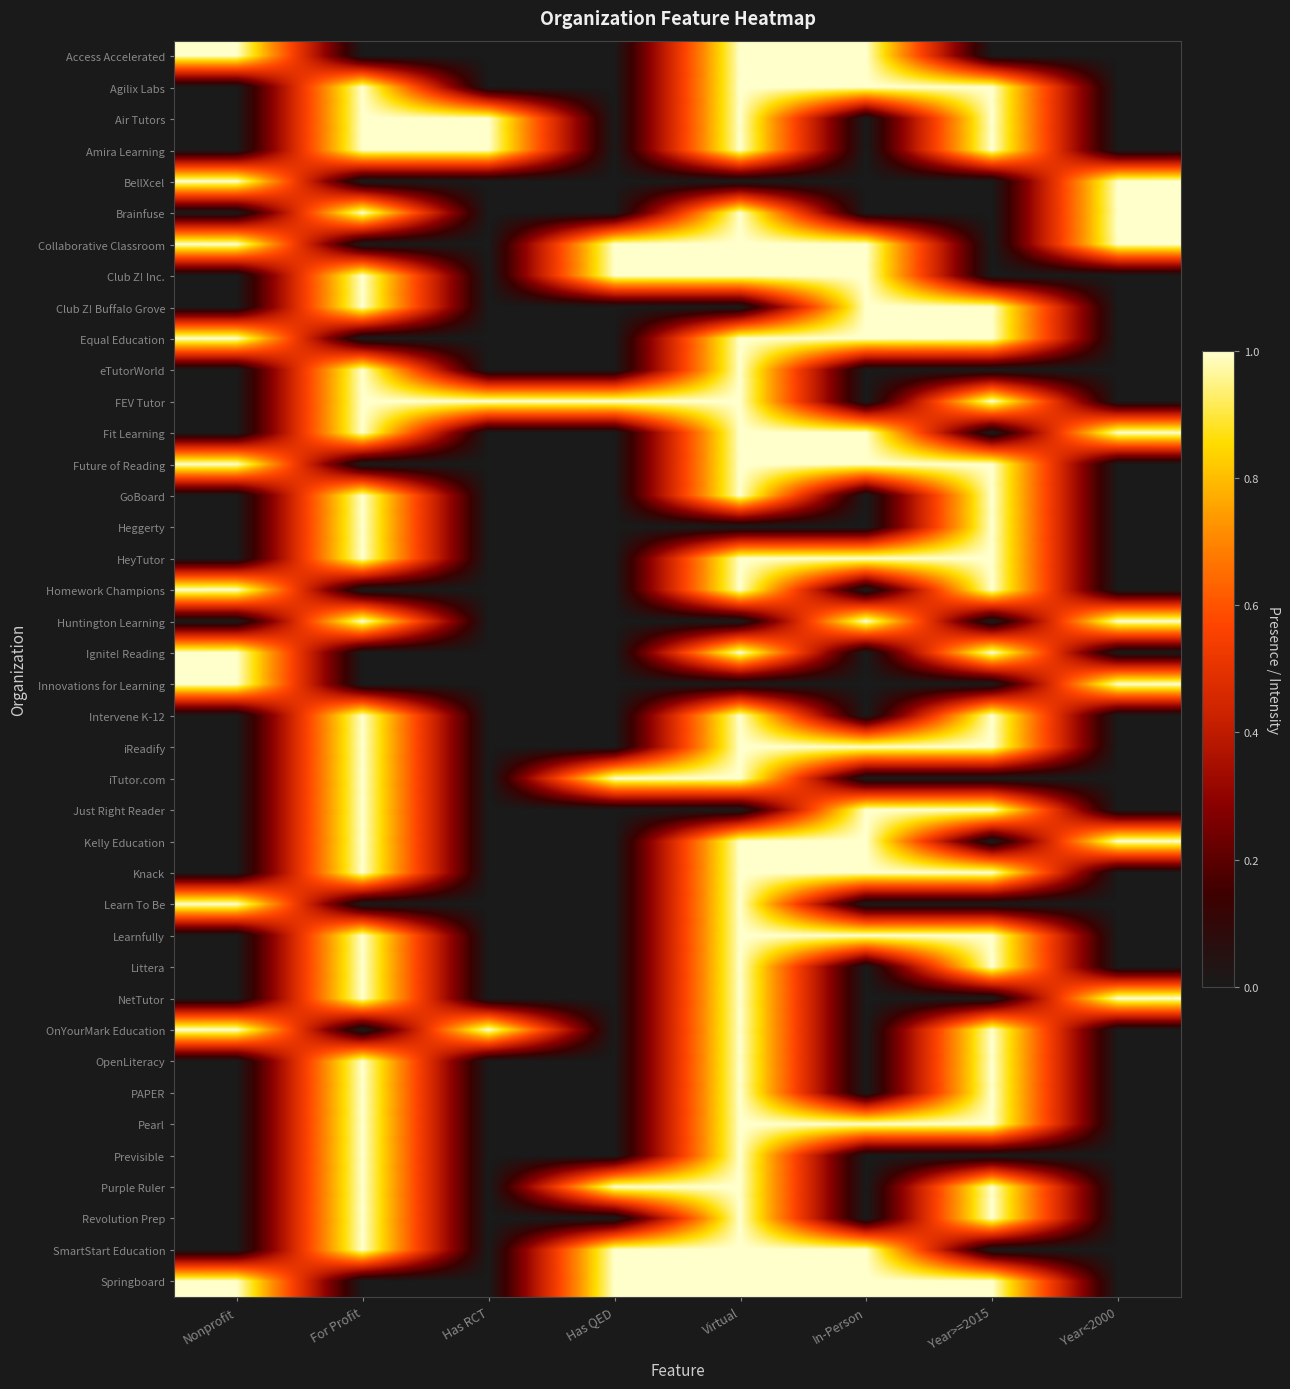

List the series in order of their peak value, highest first.

Access Accelerated, Agilix Labs, Air Tutors, Amira Learning, BellXcel, Brainfuse, Collaborative Classroom, Club Z! Inc., Club Z! Buffalo Grove, Equal Education, eTutorWorld, FEV Tutor, Fit Learning, Future of Reading, GoBoard, Heggerty, HeyTutor, Homework Champions, Huntington Learning, Ignite! Reading, Innovations for Learning, Intervene K-12, iReadify, iTutor.com, Just Right Reader, Kelly Education, Knack, Learn To Be, Learnfully, Littera, NetTutor, OnYourMark Education, OpenLiteracy, PAPER, Pearl, Previsible, Purple Ruler, Revolution Prep, SmartStart Education, Springboard